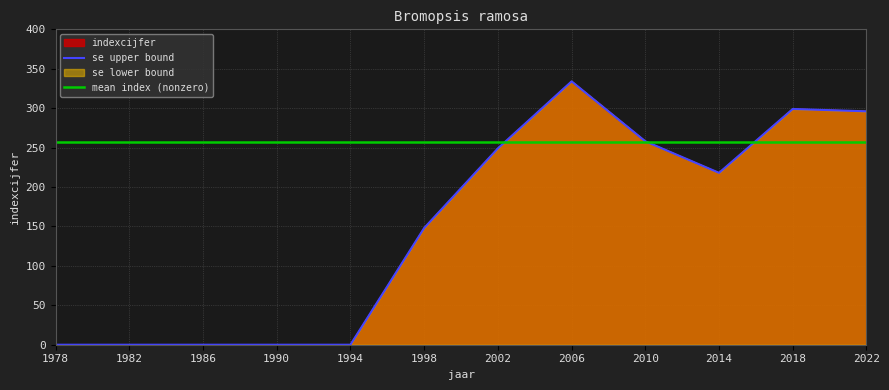

What is the difference between the second highest and second lowest values?

299